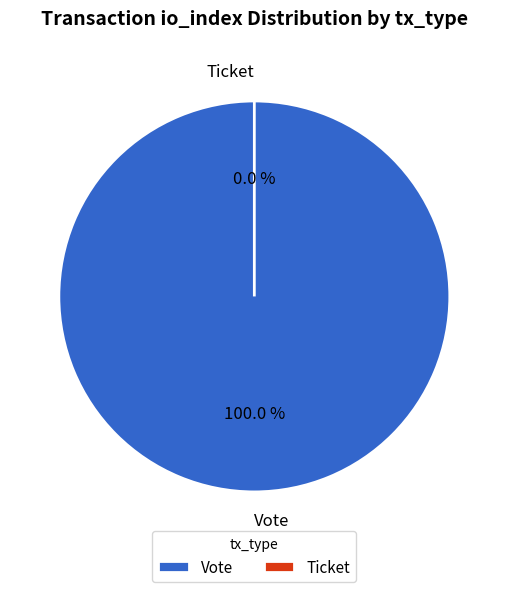

True or false: Ticket accounts for 1% of the total.

False